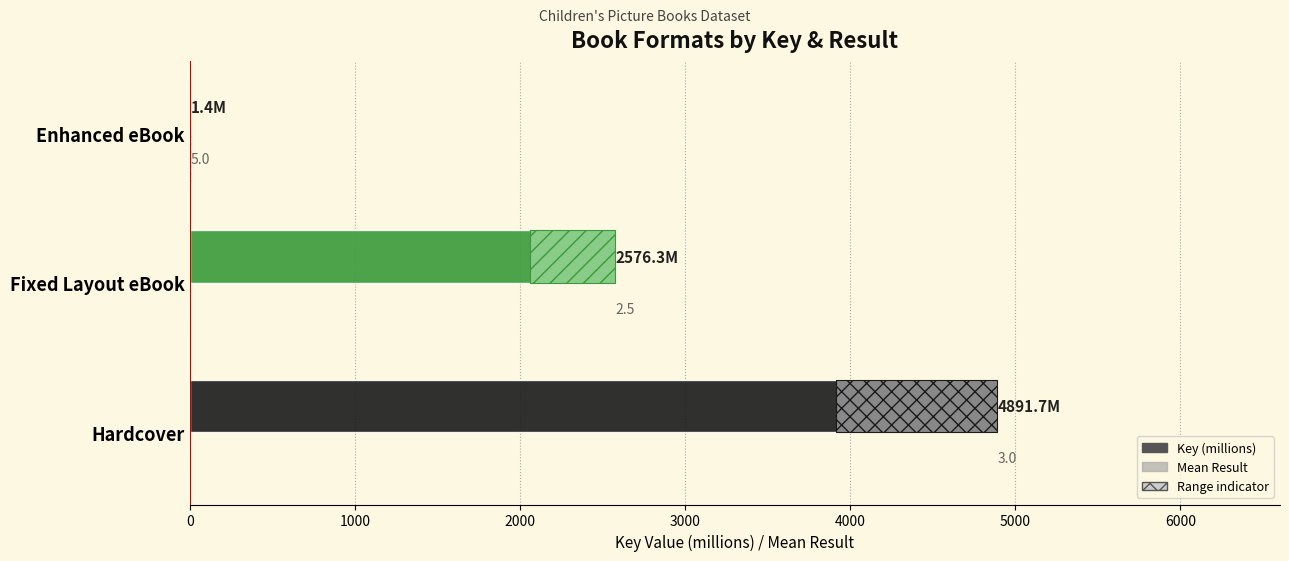

What is the difference between the Mean Result values at Hardcover and Enhanced eBook?

2.0